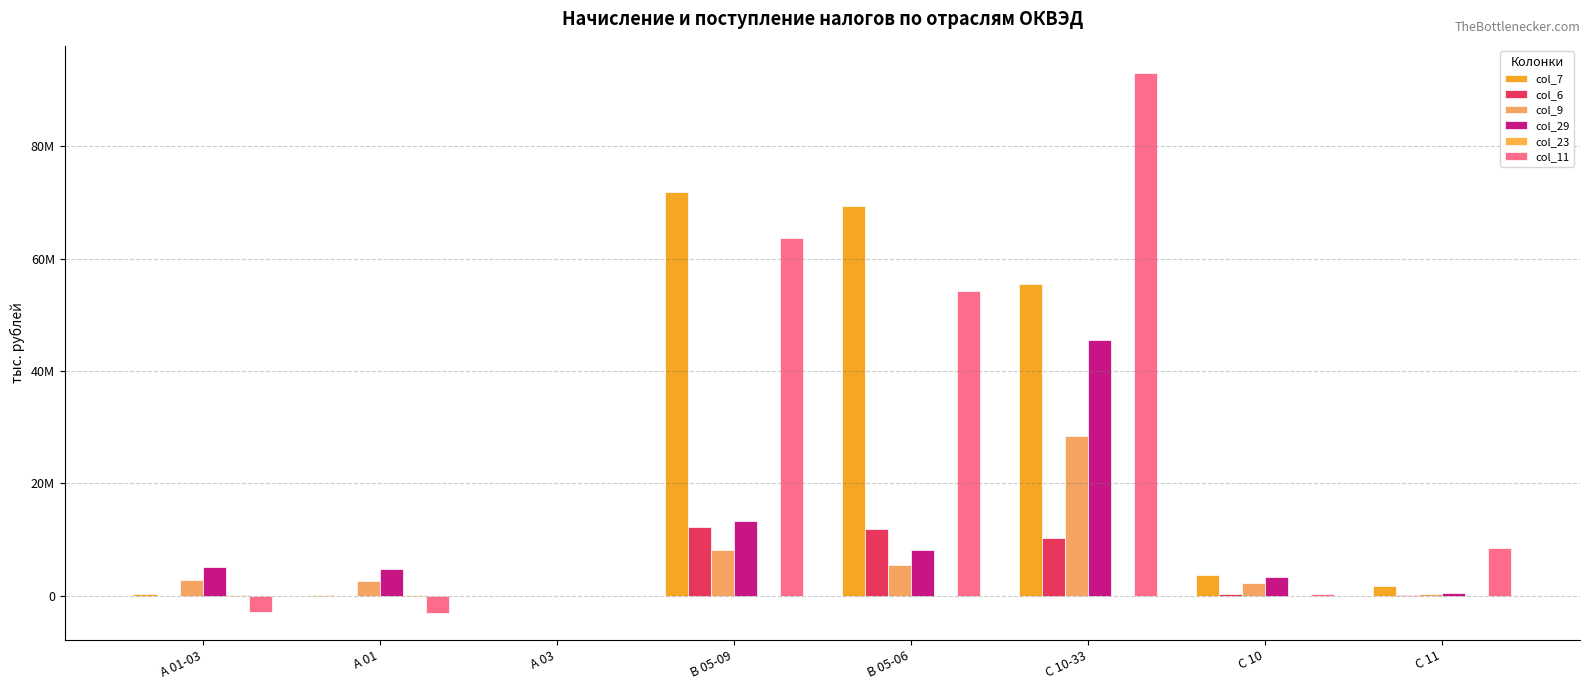

Which category has the lowest value in the col_9 series?

А 03